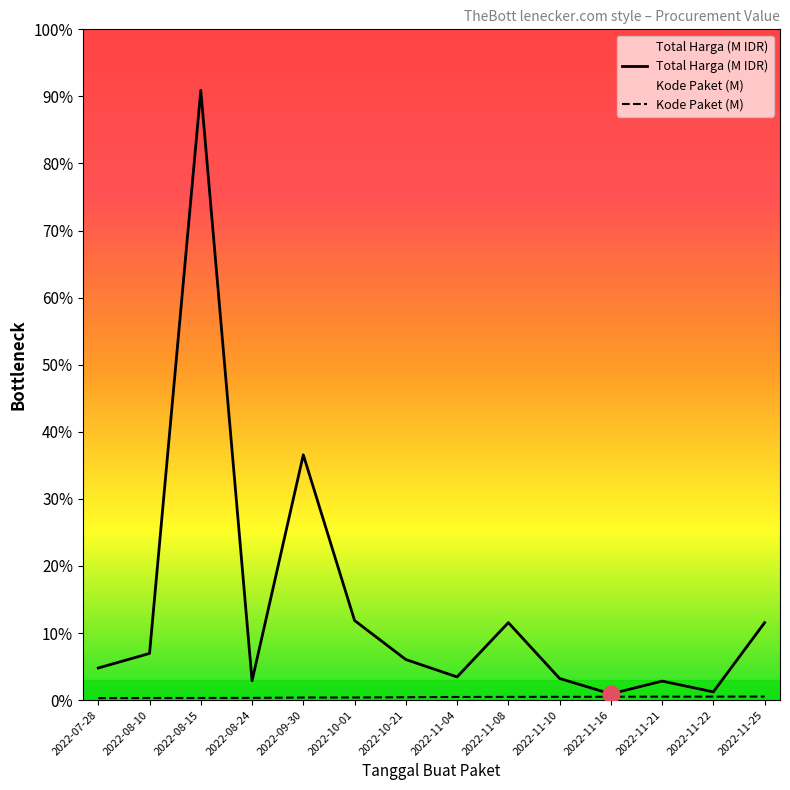

True or false: Total Harga and Kode Paket intersect in this chart.

False